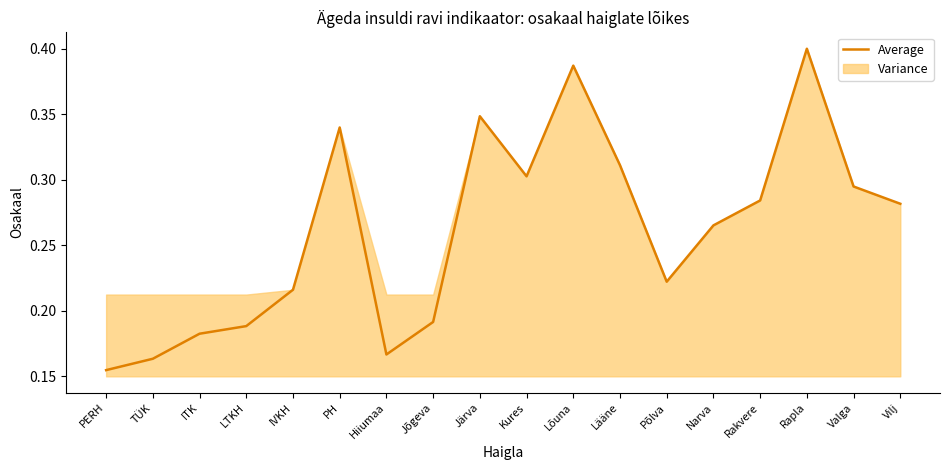

True or false: there are more than 1 points higher than both neighbors.

True